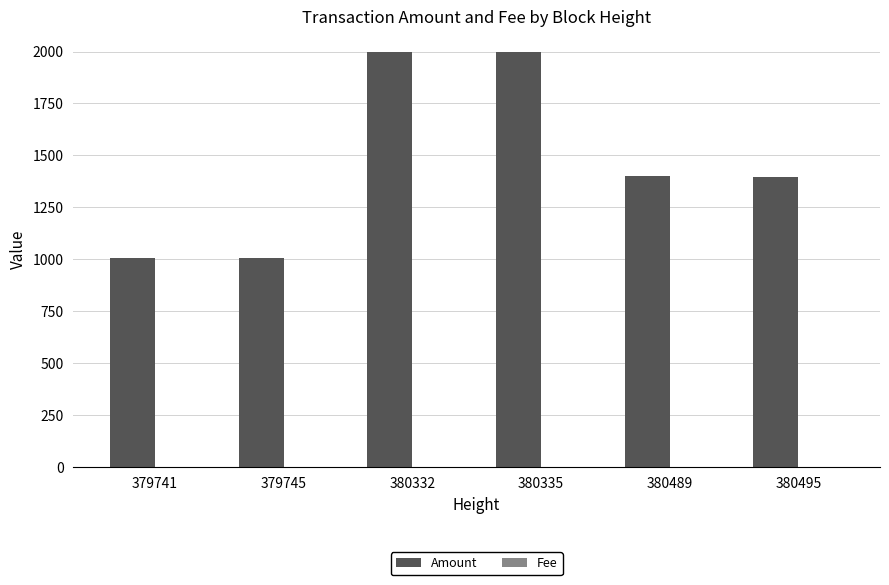

What is the sum of the Amount values at 379745 and 380495?

2403